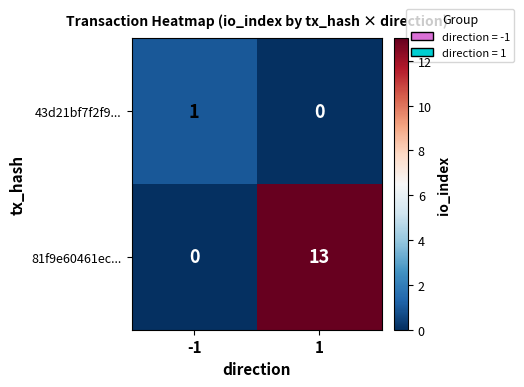

At how many categories does at least one series exceed 9?

1